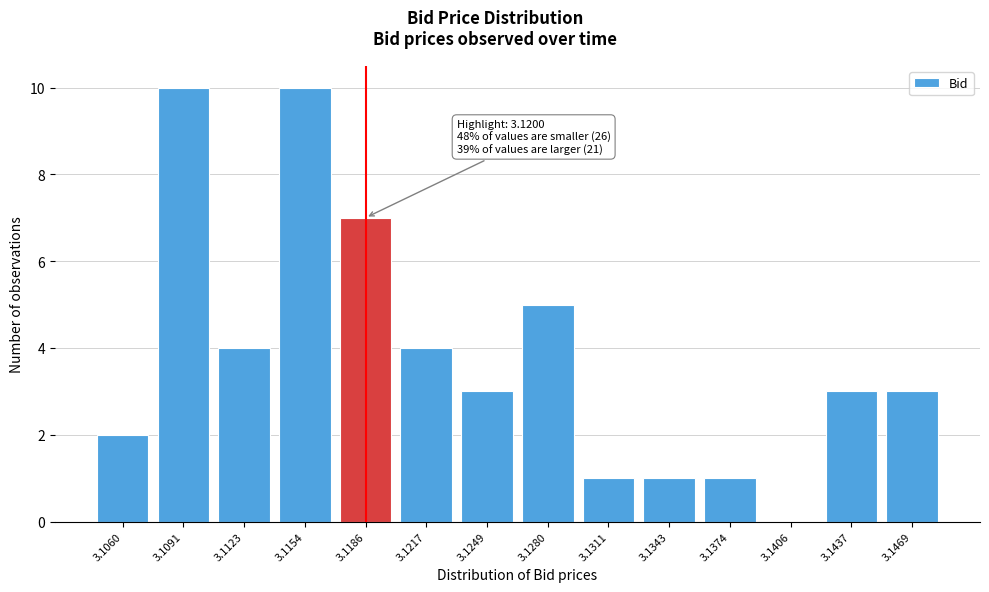

Reading left to right, extract all data points from this chart.

3.1060=2	3.1091=10	3.1123=4	3.1154=10	3.1186=7	3.1217=4	3.1249=3	3.1280=5	3.1311=1	3.1343=1	3.1374=1	3.1406=0	3.1437=3	3.1469=3